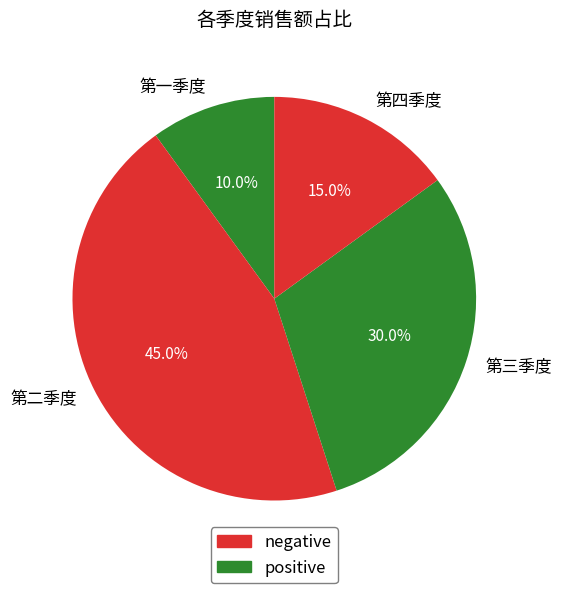

Combined, what portion of the pie is 第二季度 and 第四季度?

60.0%